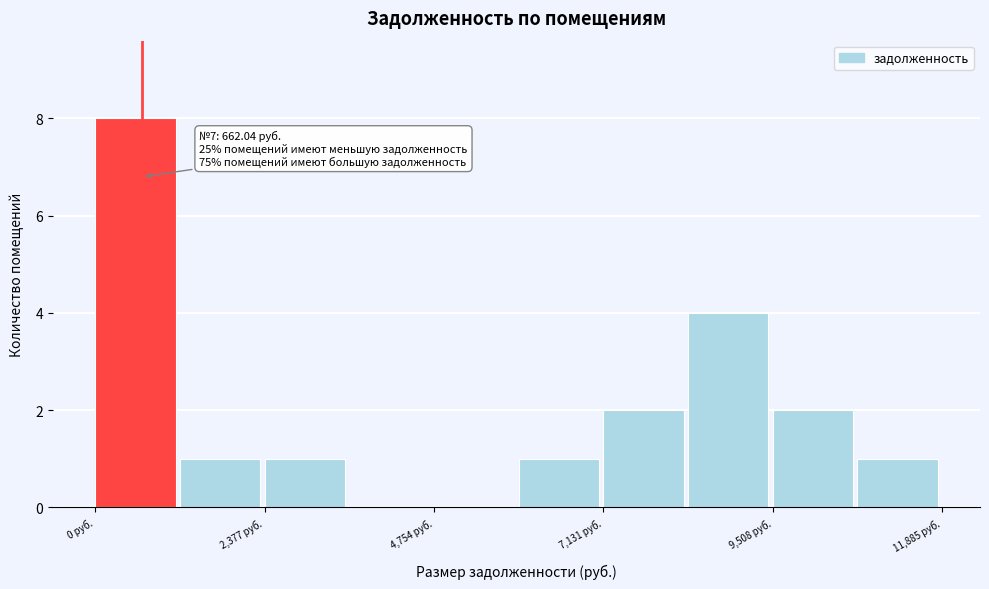

Around what value on the x-axis is the tallest bar? Give the approximate position of its centre, as read against the axis.

500